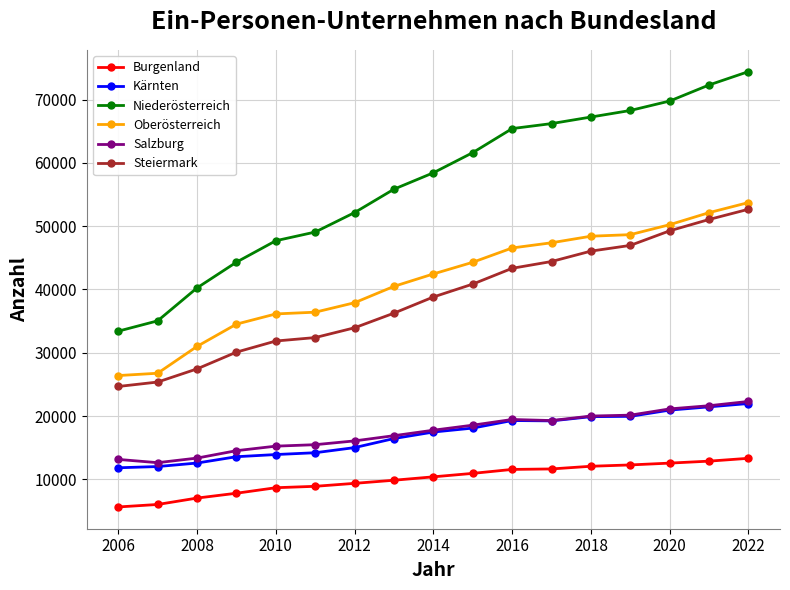

What is the value of the Niederösterreich point at the 8th from the left?

55847